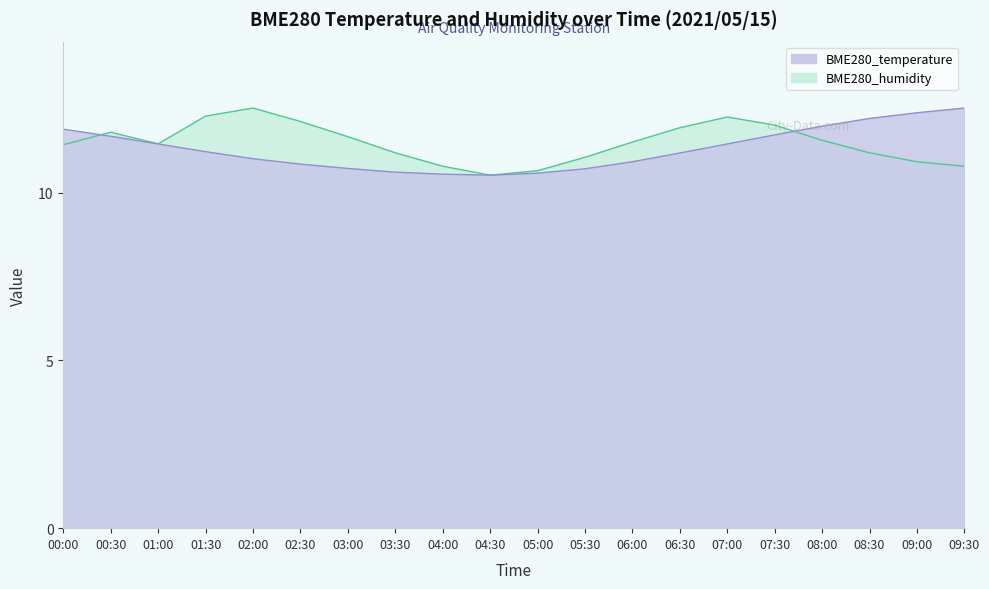

Rank the series at 00:00 from highest to lowest value.

BME280_temperature, BME280_humidity